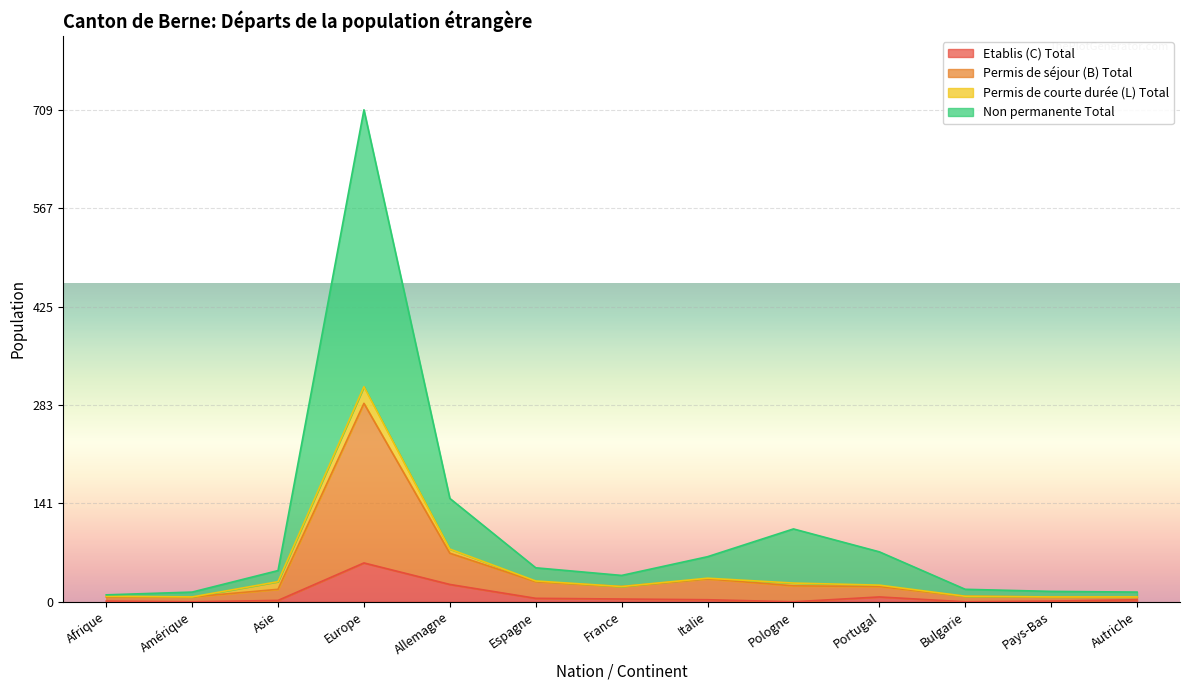

At which category is the sum across all series the highest?

Europe